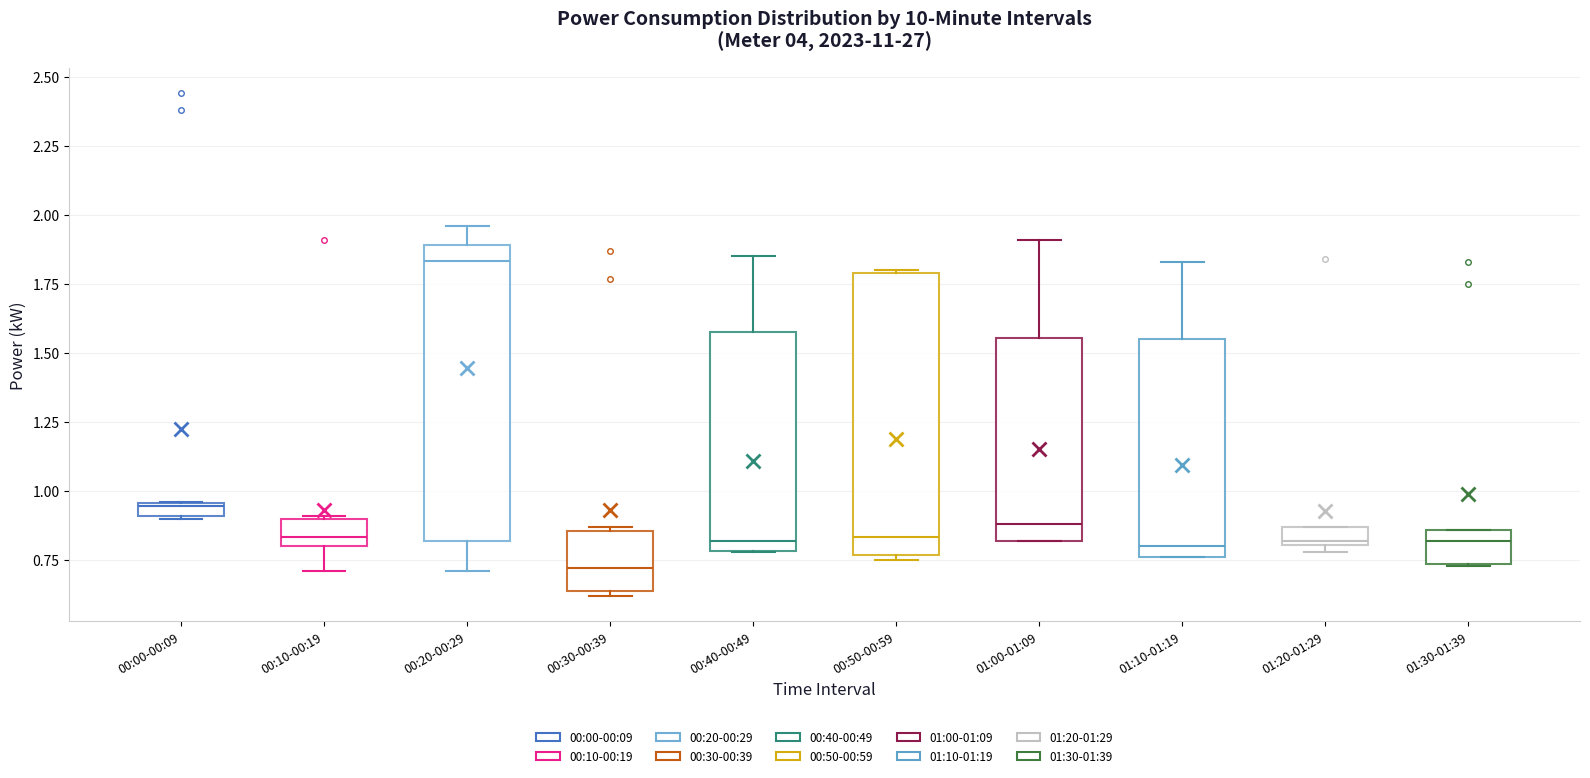

Where does the median line of the box for 00:50-00:59 sit on the y-axis? The values are not printed on the chart, so give them approximately, as read against the axis.

0.85